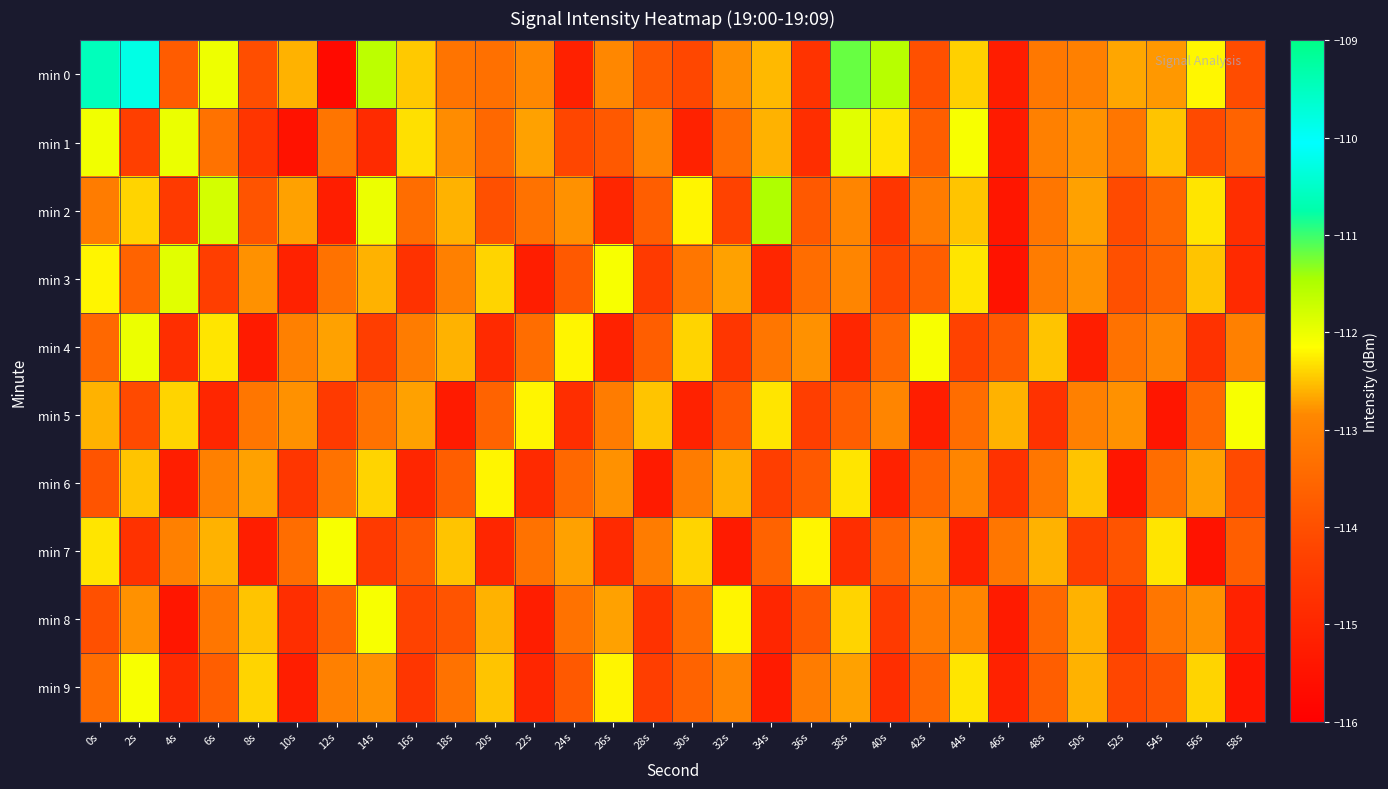

Which series changed the most between 4s and 46s?

min 3